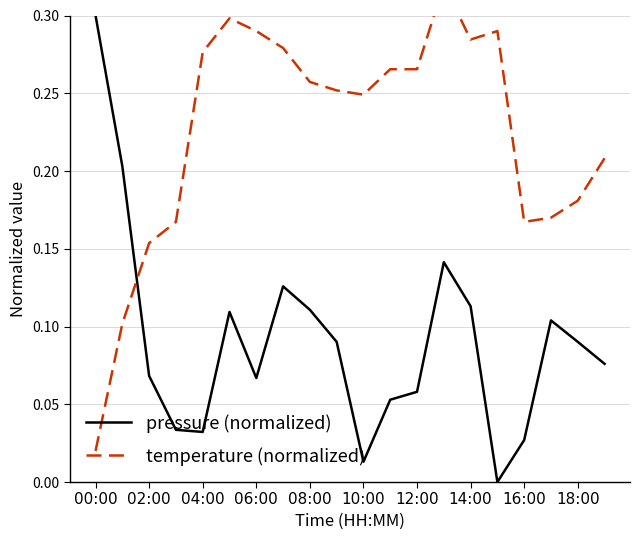

Which series has the largest total across all categories?

temperature (normalized)